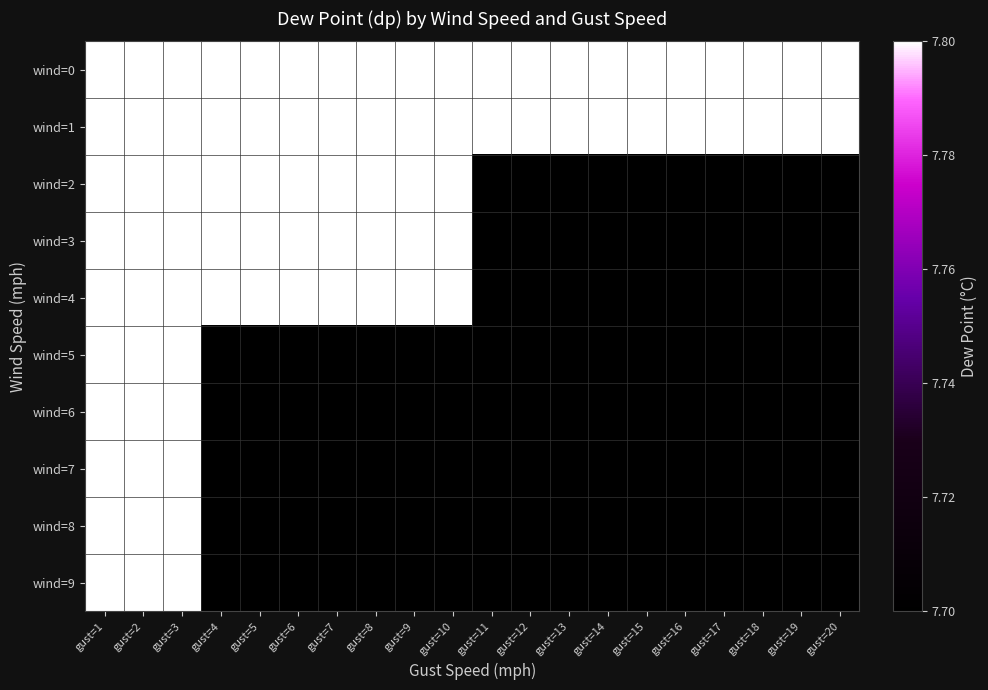

Which category has the highest value across all series?

gust=1